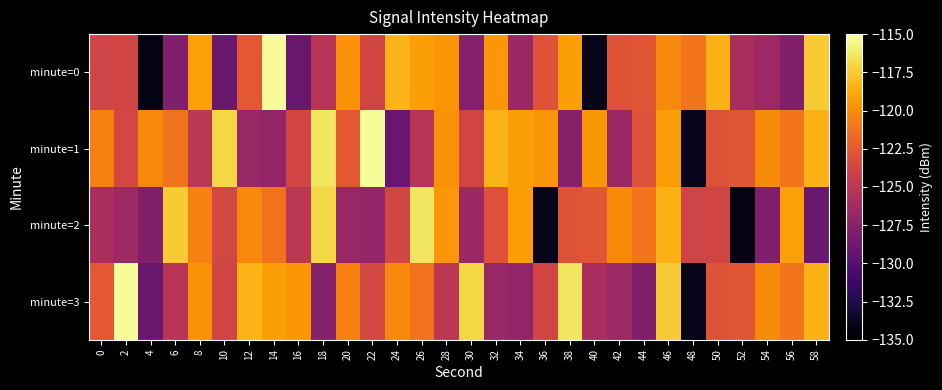

Between 40 and 52, which is larger?

52